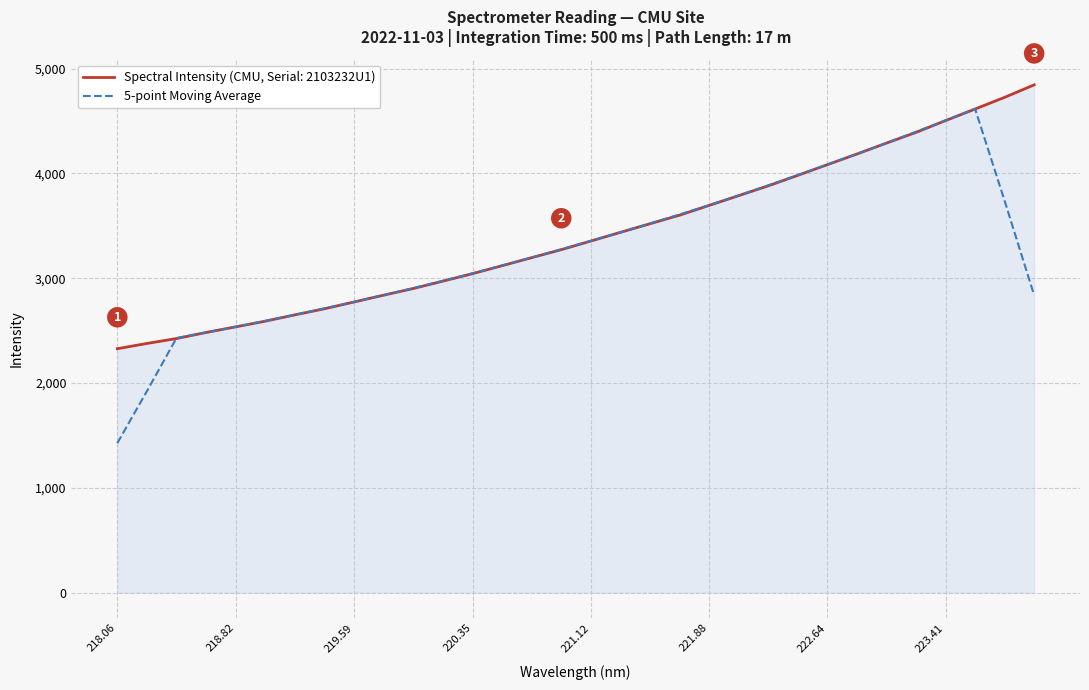

What is the highest value of the 5-point Moving Average series?

4616.5